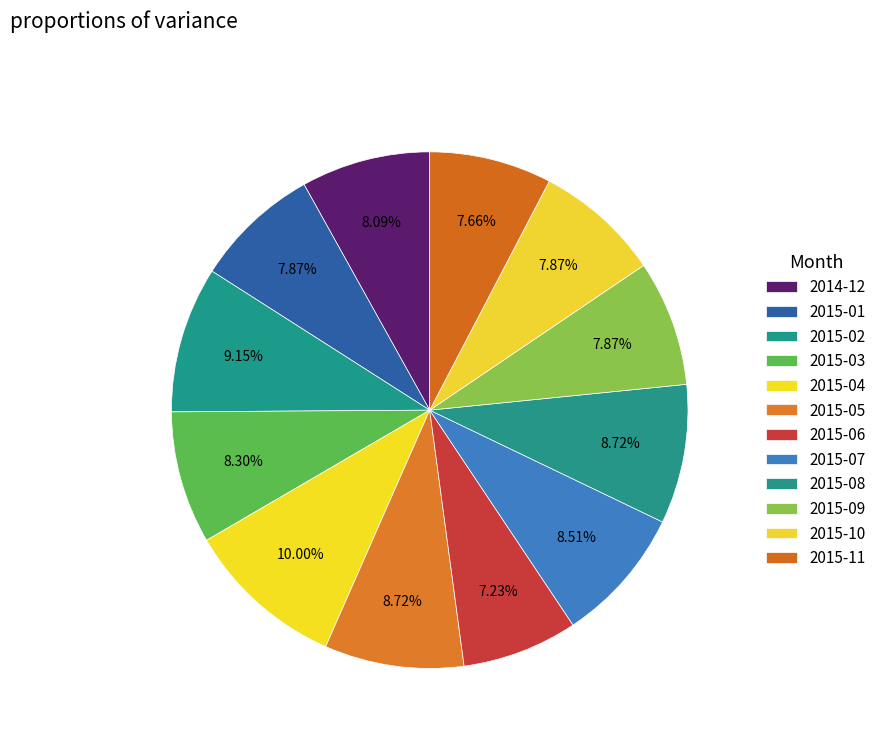

Is there any slice that represents more than half of the pie?

No